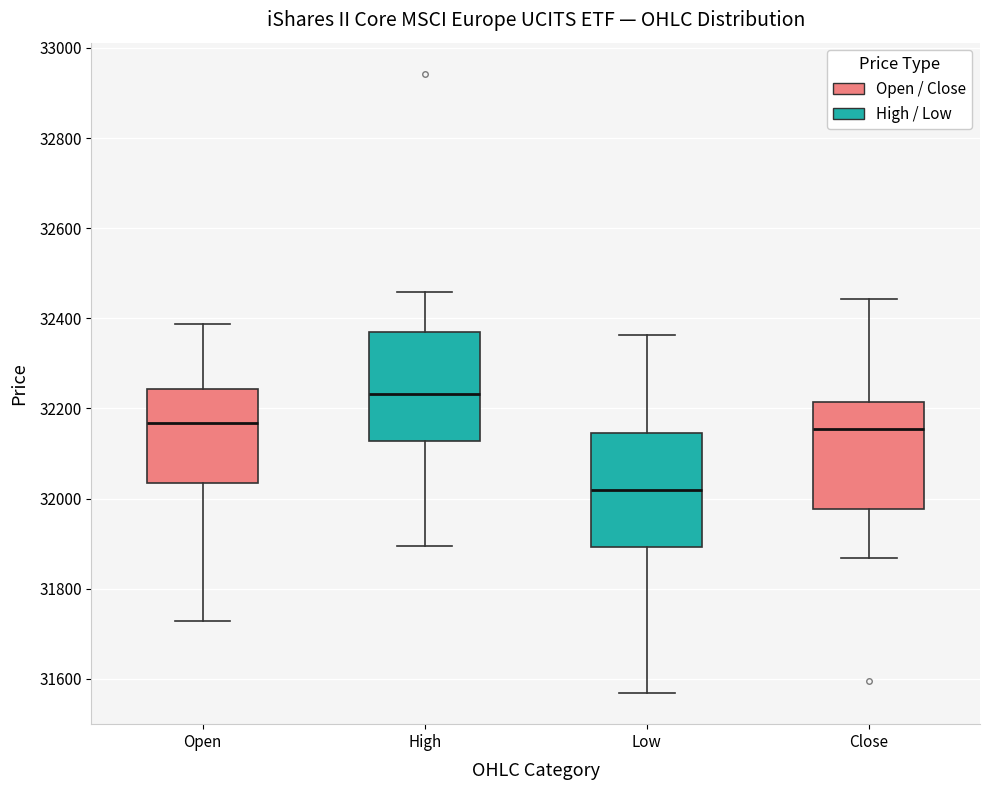

Reading left to right, transcribe this box plot: for each box, give where its median line is, the range the box spans, and where its two whiskers end, as read against the y-axis. The values are not printed on the chart, so give them approximately, as read against the axis.

Open: median 32160, box 32040 to 32240, whiskers 31720 to 32380
High: median 32240, box 32120 to 32360, whiskers 31900 to 32460
Low: median 32020, box 31900 to 32140, whiskers 31560 to 32360
Close: median 32160, box 31980 to 32220, whiskers 31860 to 32440